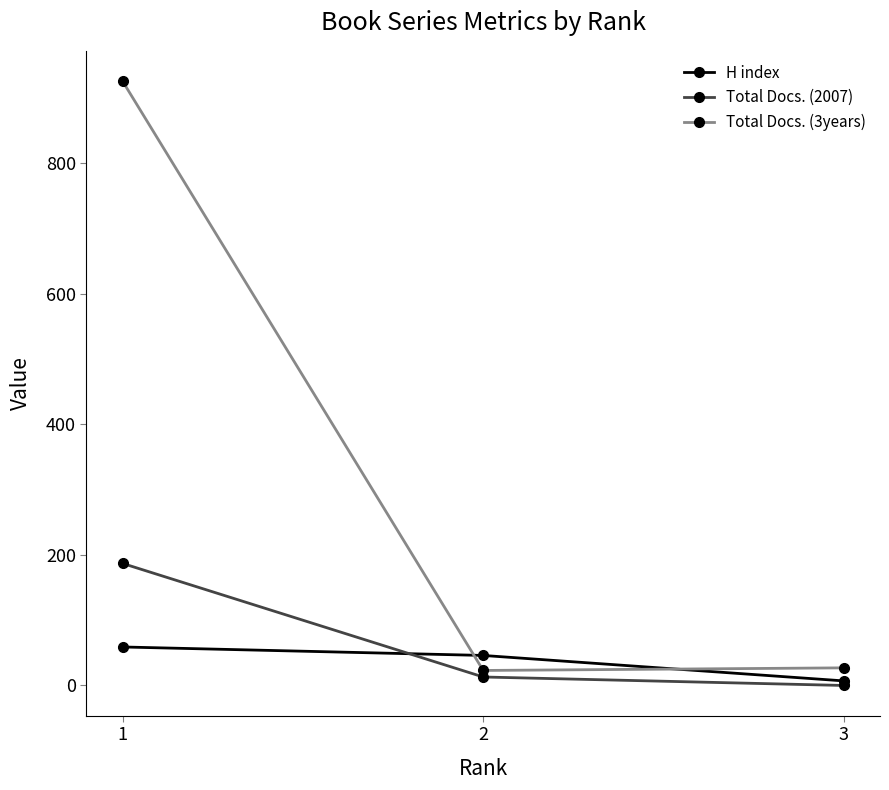

What are all the series names shown in the legend?

H index, Total Docs. (2007), Total Docs. (3years)